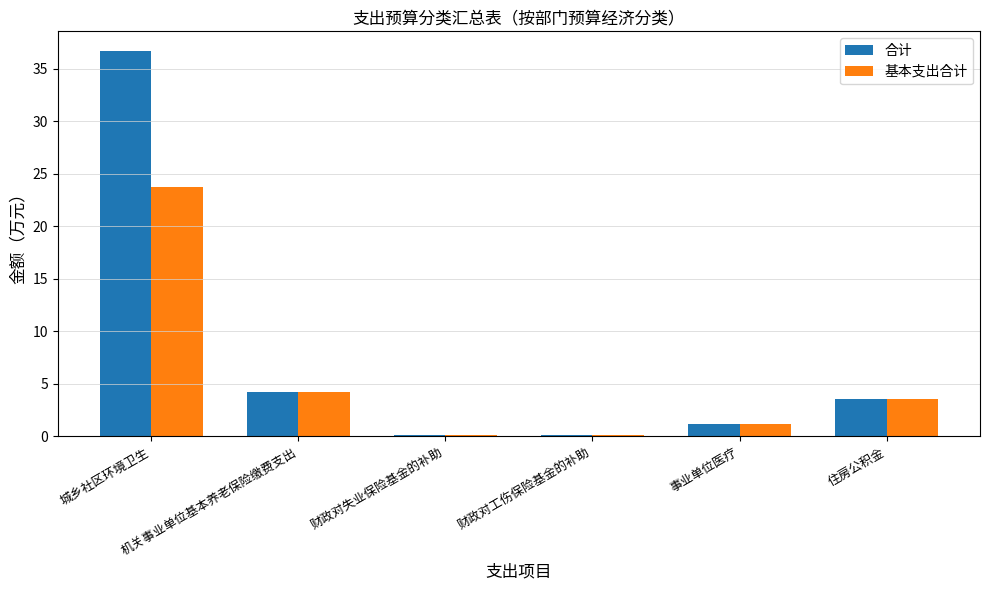

How many values in the 合计 series exceed 3?

3